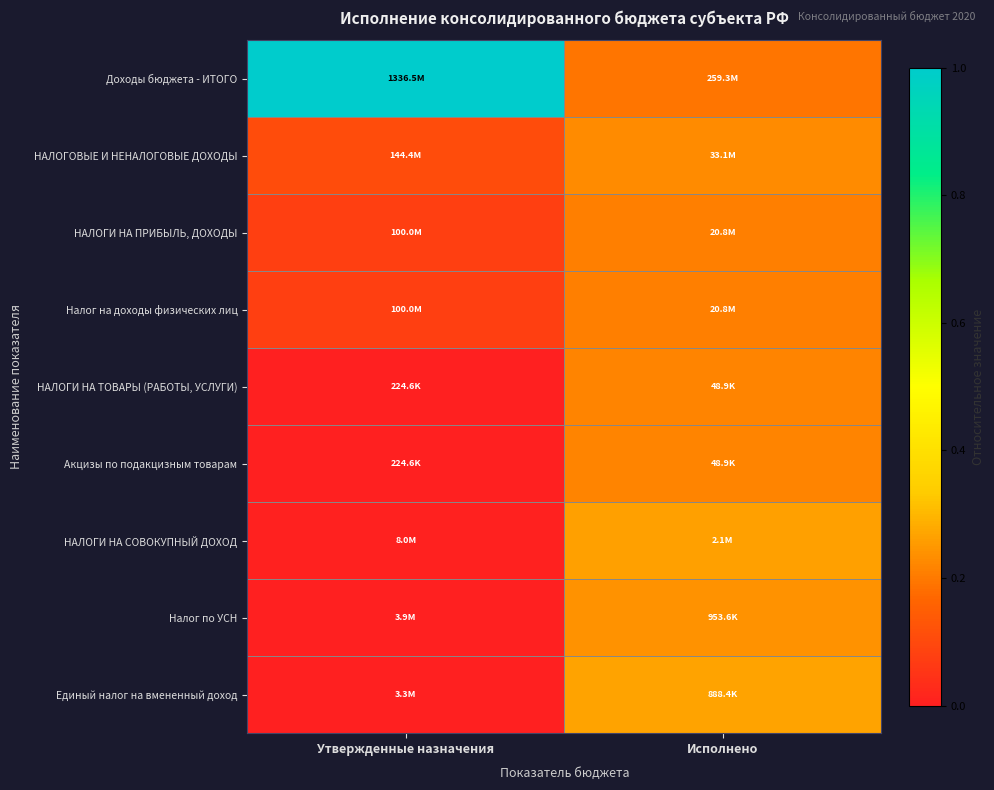

Reading left to right, transcribe all the data shown in this chart.

Доходы бюджета - ИТОГО: Утвержденные назначения=1.0	Исполнено=0.2
НАЛОГОВЫЕ И НЕНАЛОГОВЫЕ ДОХОДЫ: Утвержденные назначения=0.1	Исполнено=0.2
НАЛОГИ НА ПРИБЫЛЬ, ДОХОДЫ: Утвержденные назначения=0.1	Исполнено=0.2
Налог на доходы физических лиц: Утвержденные назначения=0.1	Исполнено=0.2
НАЛОГИ НА ТОВАРЫ (РАБОТЫ, УСЛУГИ): Утвержденные назначения=0.0	Исполнено=0.2
Акцизы по подакцизным товарам: Утвержденные назначения=0.0	Исполнено=0.2
НАЛОГИ НА СОВОКУПНЫЙ ДОХОД: Утвержденные назначения=0.0	Исполнено=0.3
Налог по УСН: Утвержденные назначения=0.0	Исполнено=0.2
Единый налог на вмененный доход: Утвержденные назначения=0.0	Исполнено=0.3